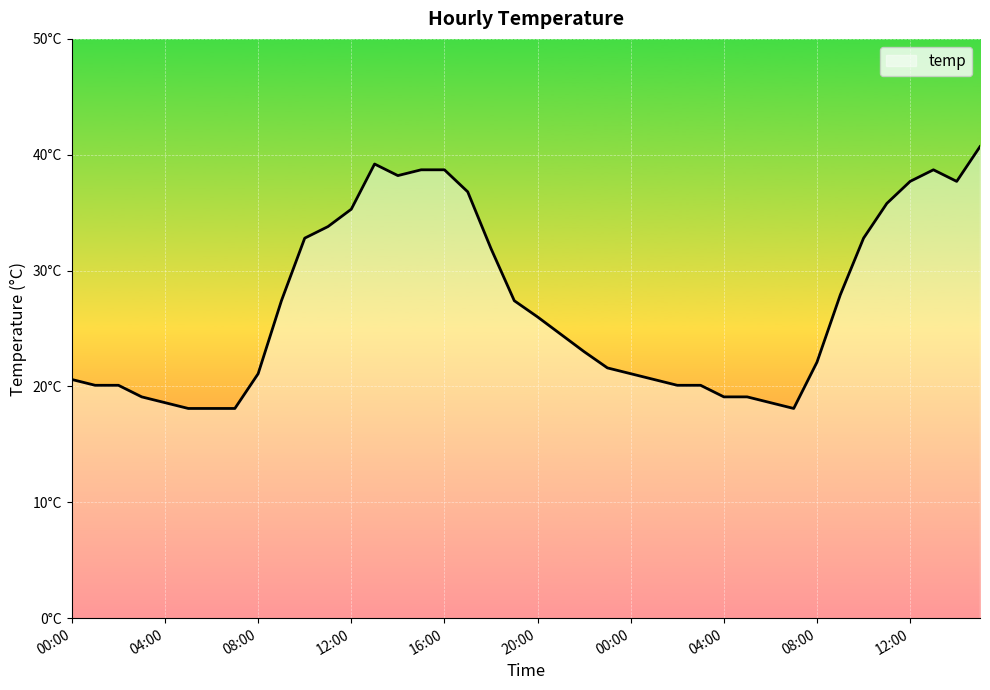

What is the label of the 34th point from the right?

06:00